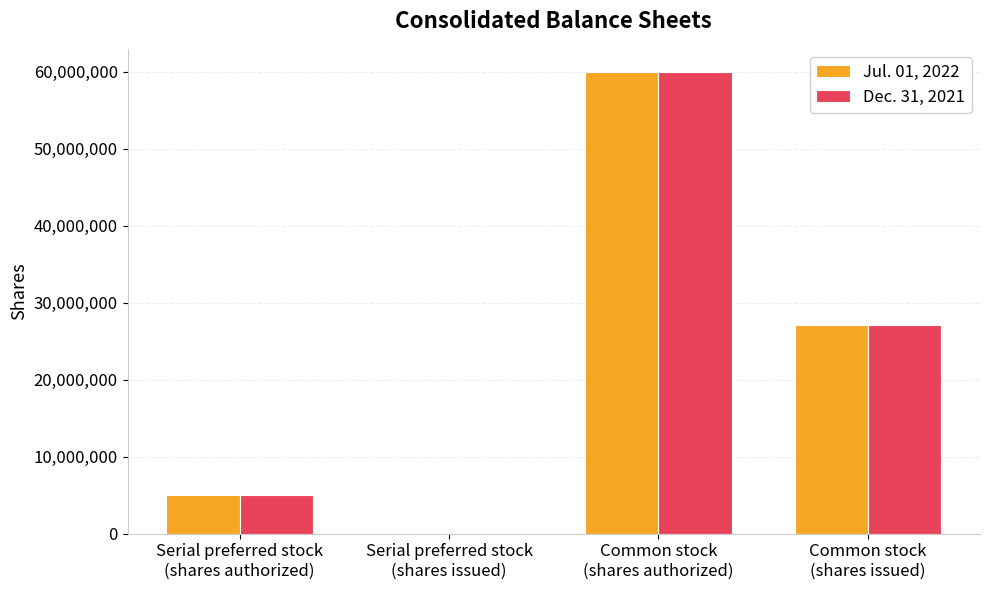

Where is Dec. 31, 2021 nearest to the value 30000000?

Common stock
(shares issued)